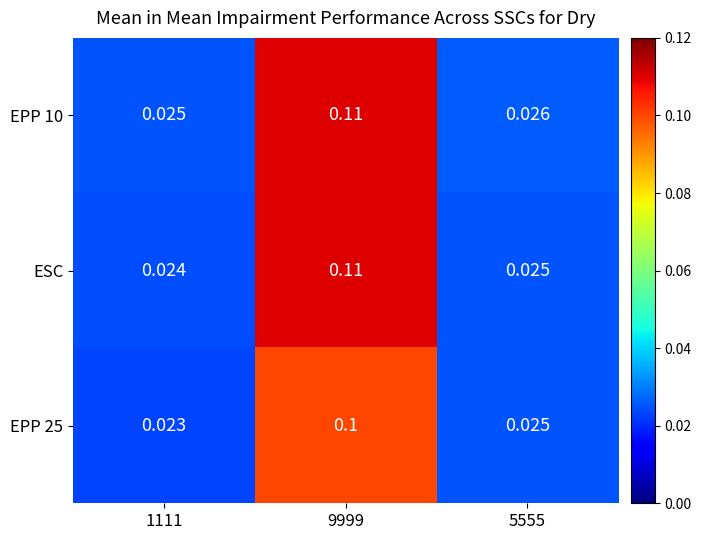

Which series has the largest total across all categories?

EPP 10